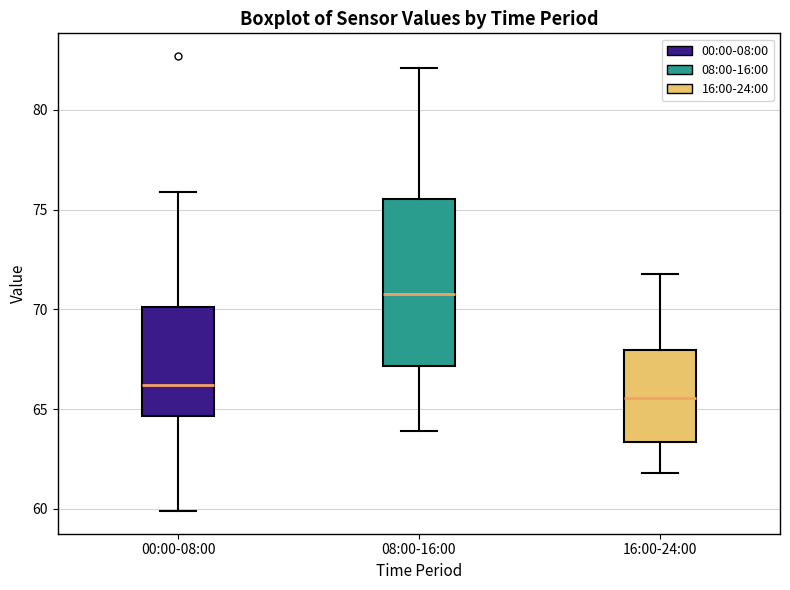

Which box is the tallest, from its lower edge to its upper edge?

08:00-16:00